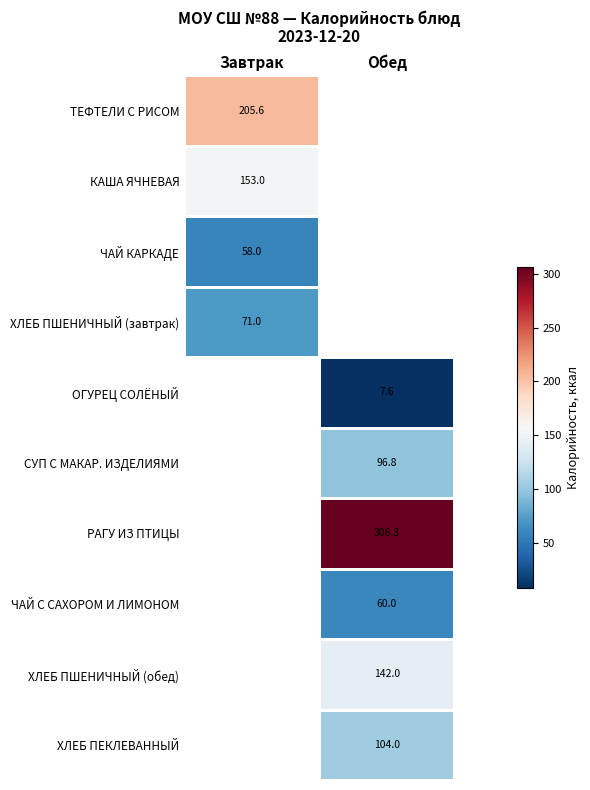

True or false: СУП С МАКАР. ИЗДЕЛИЯМИ has a value of 31.2 at Обед.

False